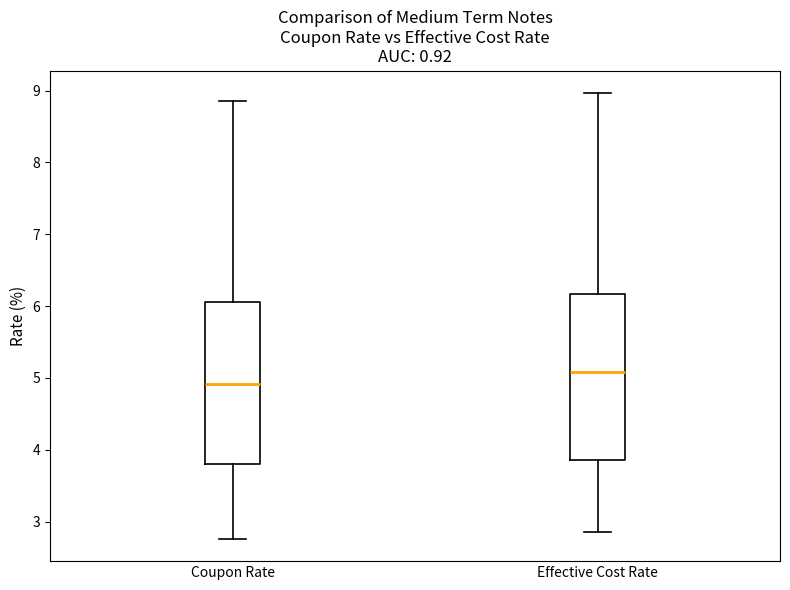

Which box's median line is the lowest?

Coupon Rate